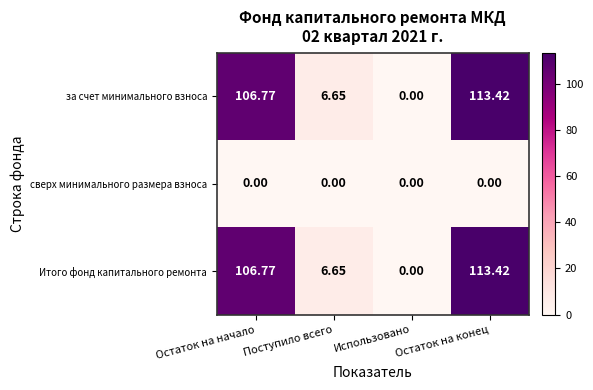

At which category is the sum across all series the highest?

Остаток на конец